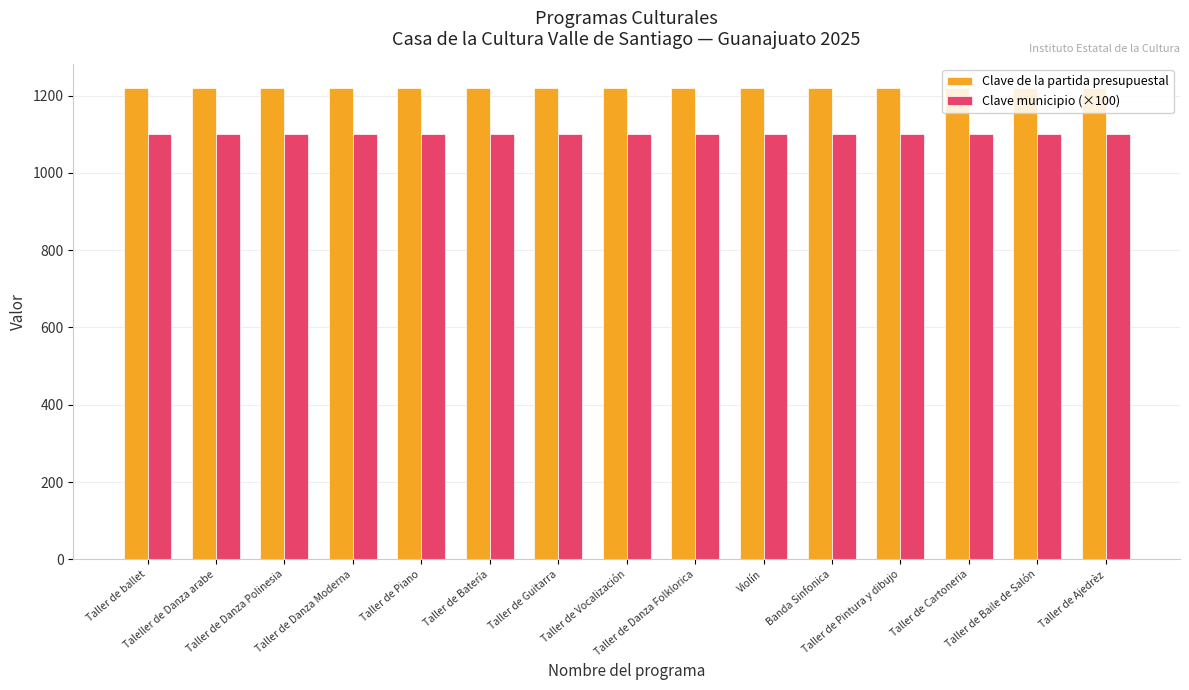

Reading left to right, what are all the values shown in this chart?

Clave de la partida presupuestal: Taller de ballet=1220	Taleller de Danza arabe=1220	Taller de Danza Polinesia=1220	Taller de Danza Moderna=1220	Taller de Piano=1220	Taller de Batería=1220	Taller de Guitarra=1220	Taller de Vocalización=1220	Taller de Danza Folklorica=1220	Violín=1220	Banda Sinfonica=1220	Taller de Pintura y dibujo=1220	Taller de Cartoneria=1220	Taller de Baile de Salón=1220	Taller de Ajedrèz=1220
Clave municipio (×100): Taller de ballet=1100	Taleller de Danza arabe=1100	Taller de Danza Polinesia=1100	Taller de Danza Moderna=1100	Taller de Piano=1100	Taller de Batería=1100	Taller de Guitarra=1100	Taller de Vocalización=1100	Taller de Danza Folklorica=1100	Violín=1100	Banda Sinfonica=1100	Taller de Pintura y dibujo=1100	Taller de Cartoneria=1100	Taller de Baile de Salón=1100	Taller de Ajedrèz=1100